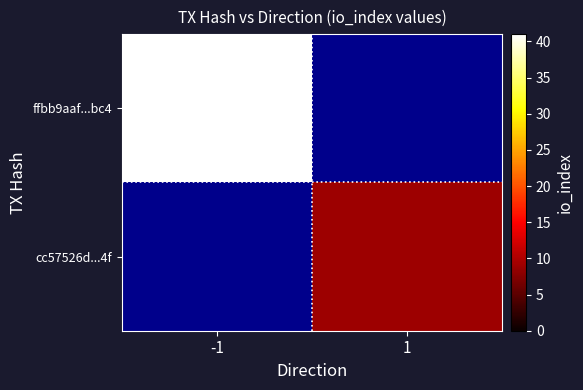

List the series in order of their peak value, highest first.

ffbb9aaf...bc4, cc57526d...4f